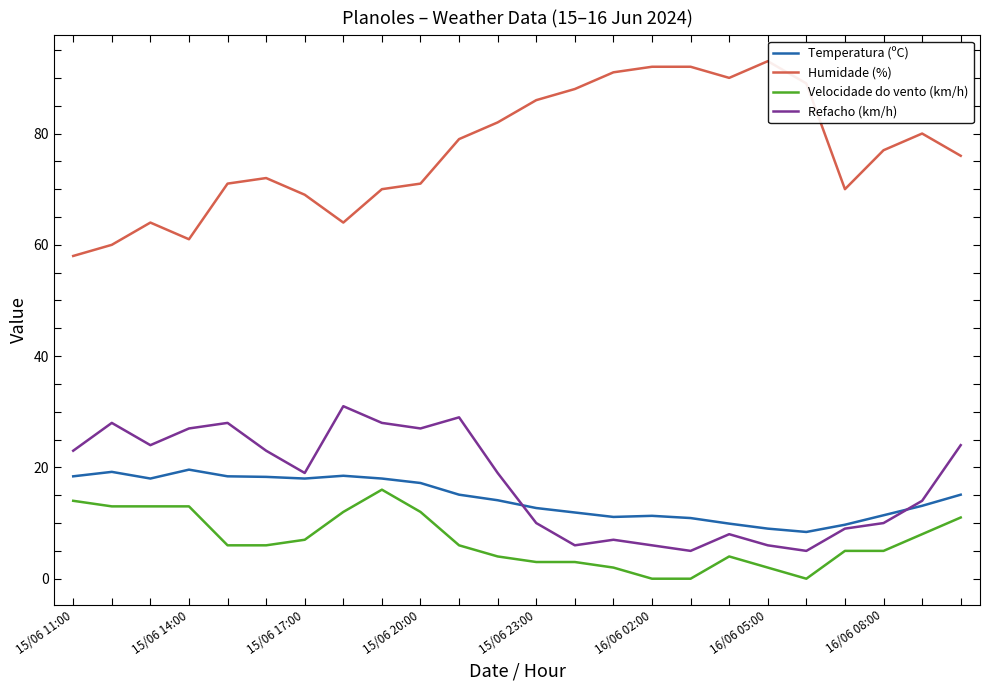

Which series has the largest total across all categories?

Humidade (%)